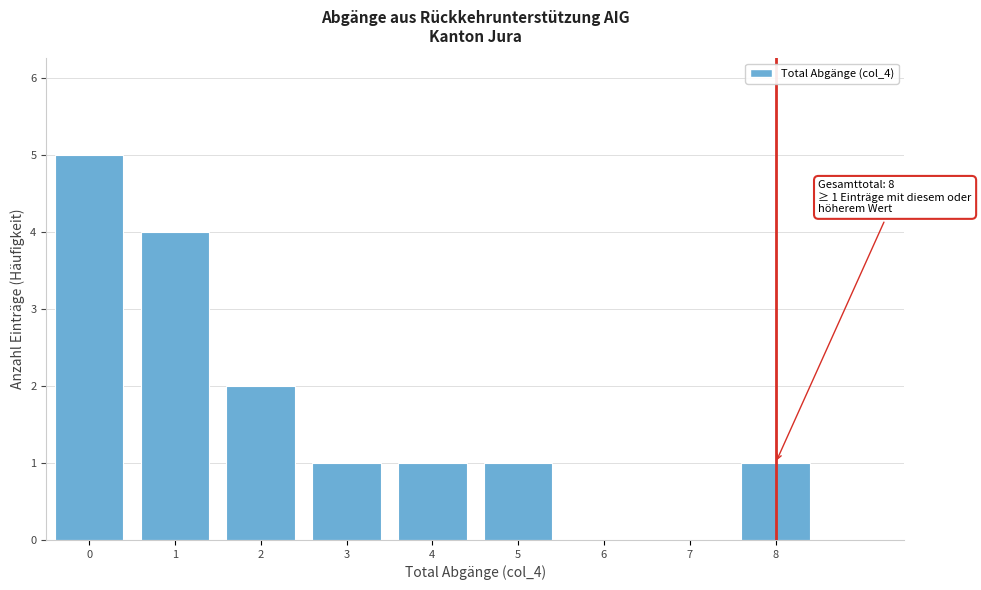

Reading right to left, list all the values displayed in this chart.

8=1	7=0	6=0	5=1	4=1	3=1	2=2	1=4	0=5